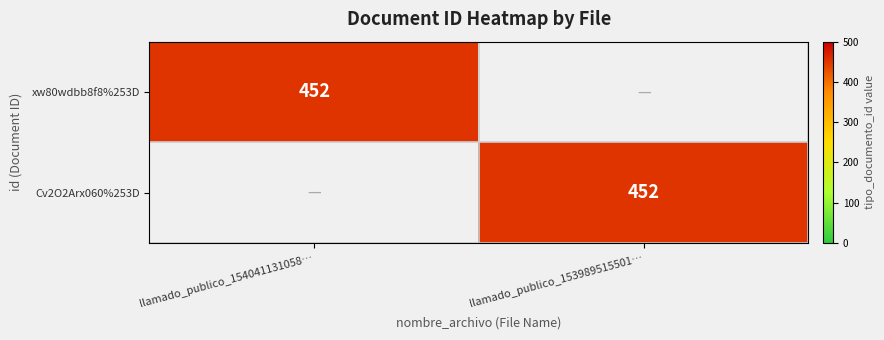

The value of Cv2O2Arx060%253D at llamado_publico_153989515501… is 719. True or false?

False